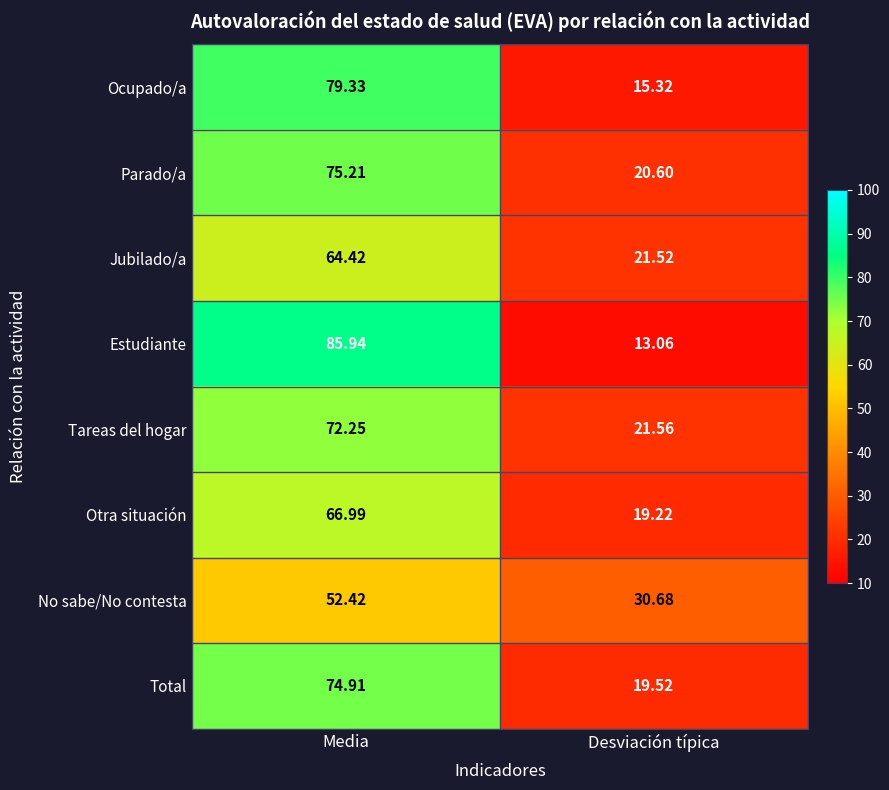

At how many categories does at least one series exceed 72?

1